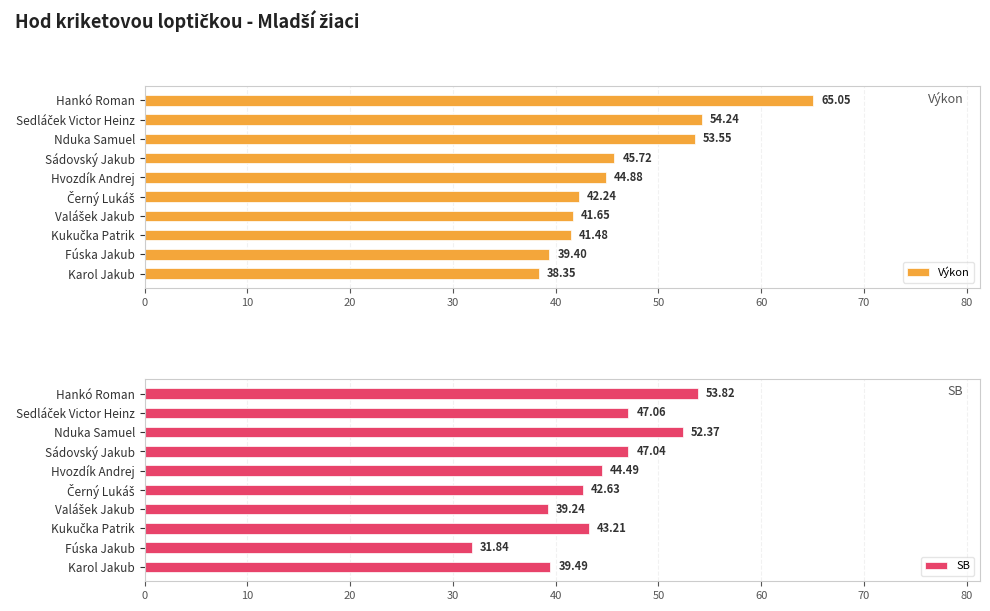

At which label does SB reach its minimum?

Fúska Jakub